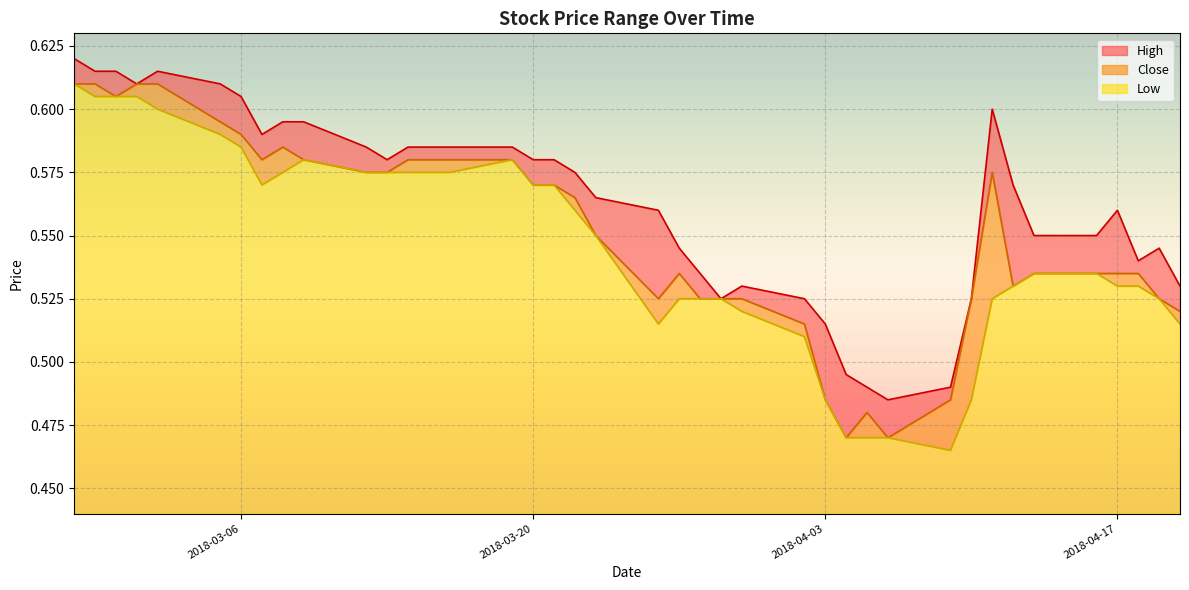

List the labels in order of Low value, smallest first.

20180409, 20180404, 20180405, 20180406, 20180403, 20180410, 20180402, 20180326, 20180420, 20180330, 20180327, 20180328, 20180329, 20180411, 20180419, 20180412, 20180417, 20180418, 20180413, 20180416, 20180323, 20180322, 20180307, 20180320, 20180321, 20180308, 20180312, 20180313, 20180314, 20180315, 20180316, 20180309, 20180319, 20180306, 20180305, 20180302, 20180227, 20180228, 20180301, 20180226